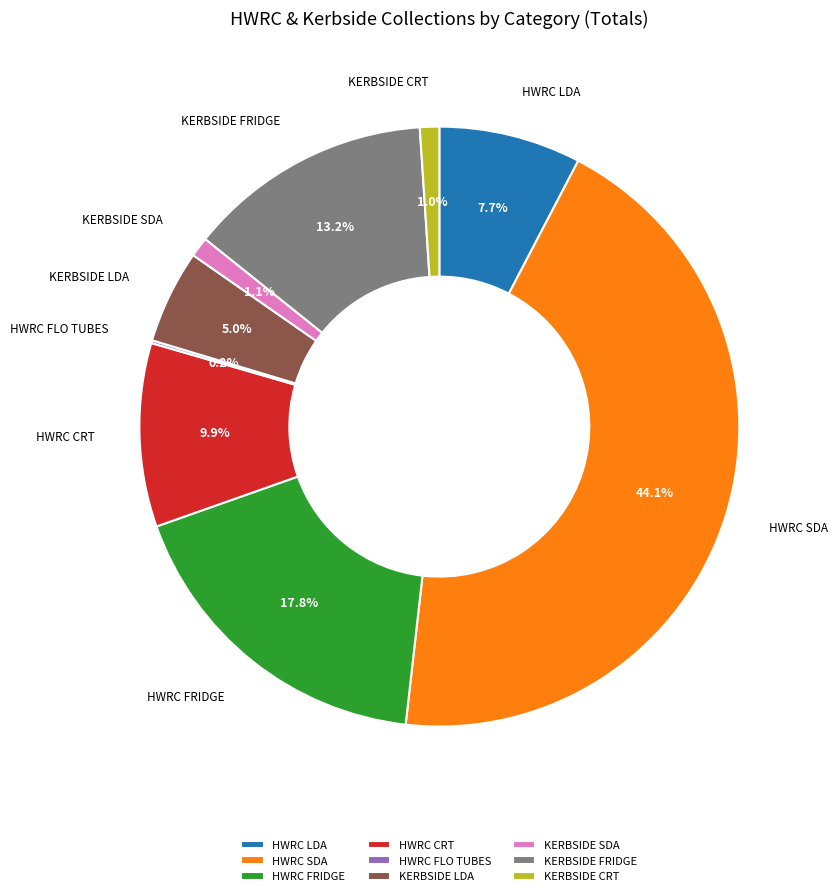

Which slice is the largest?

HWRC SDA